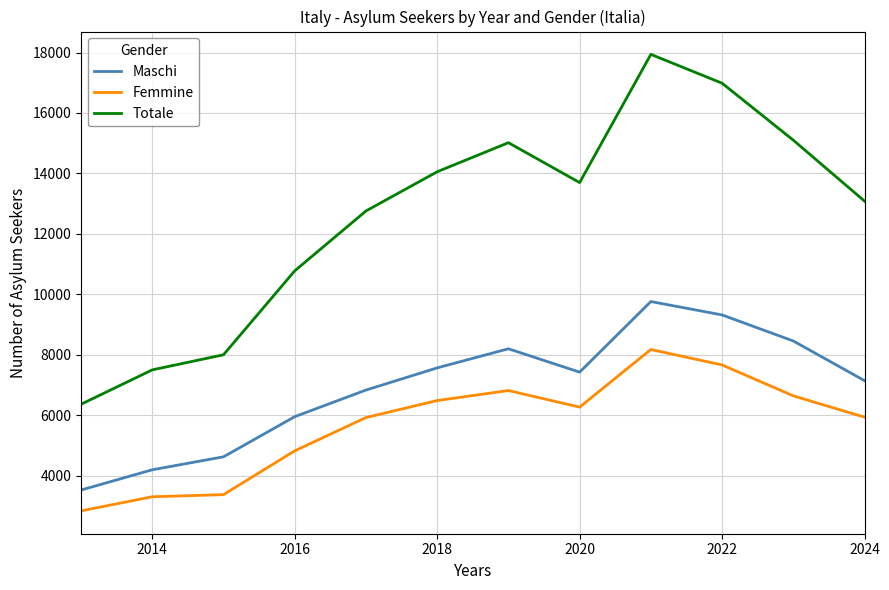

List the series in order of their peak value, highest first.

Totale, Maschi, Femmine